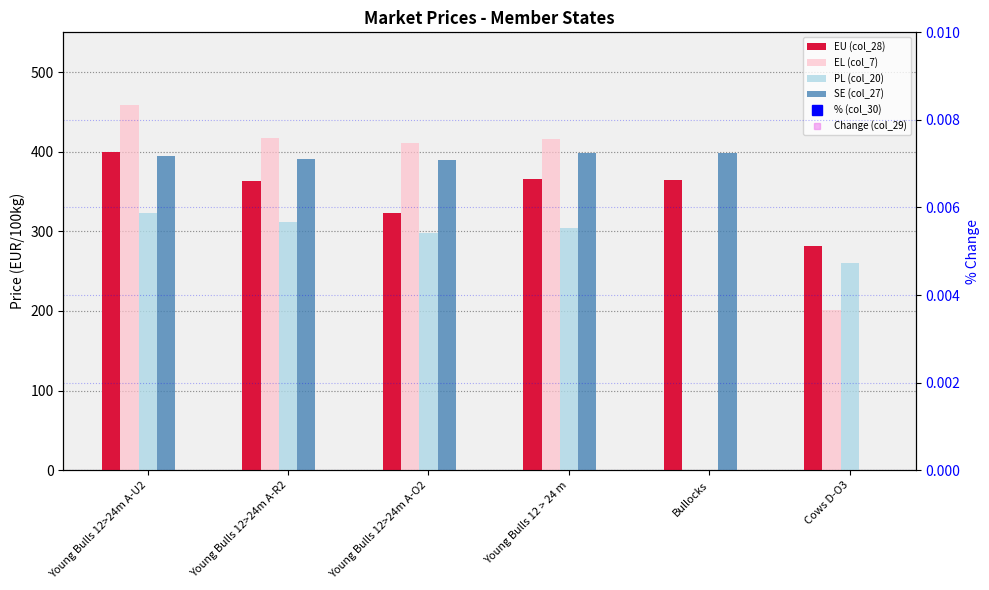

Are the bars horizontal?

No